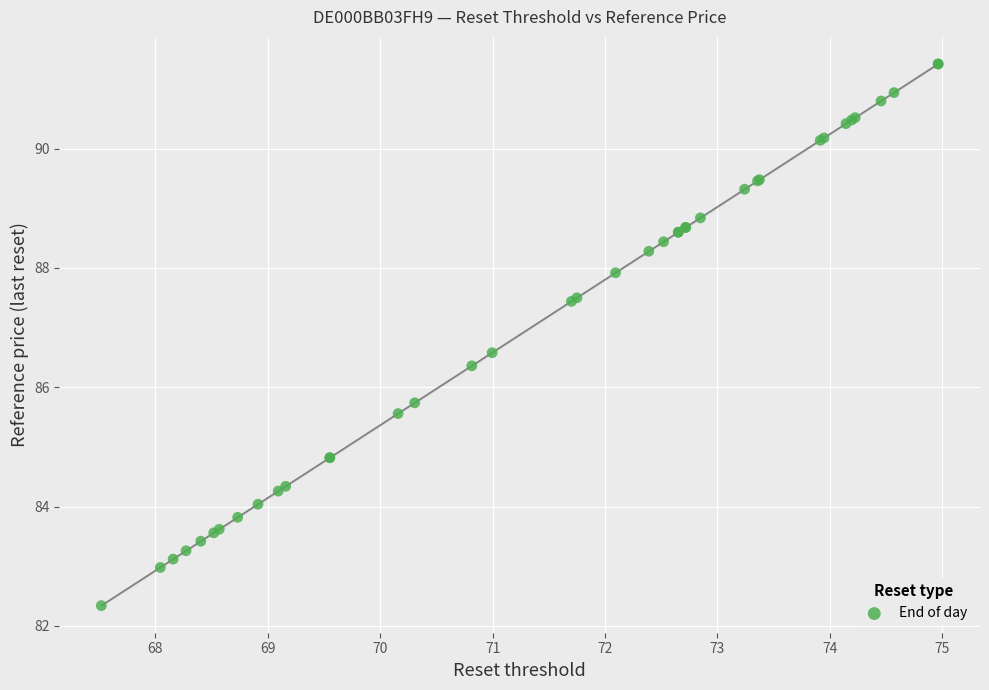

What Y value in the scatter plot is closest to 86?

85.7